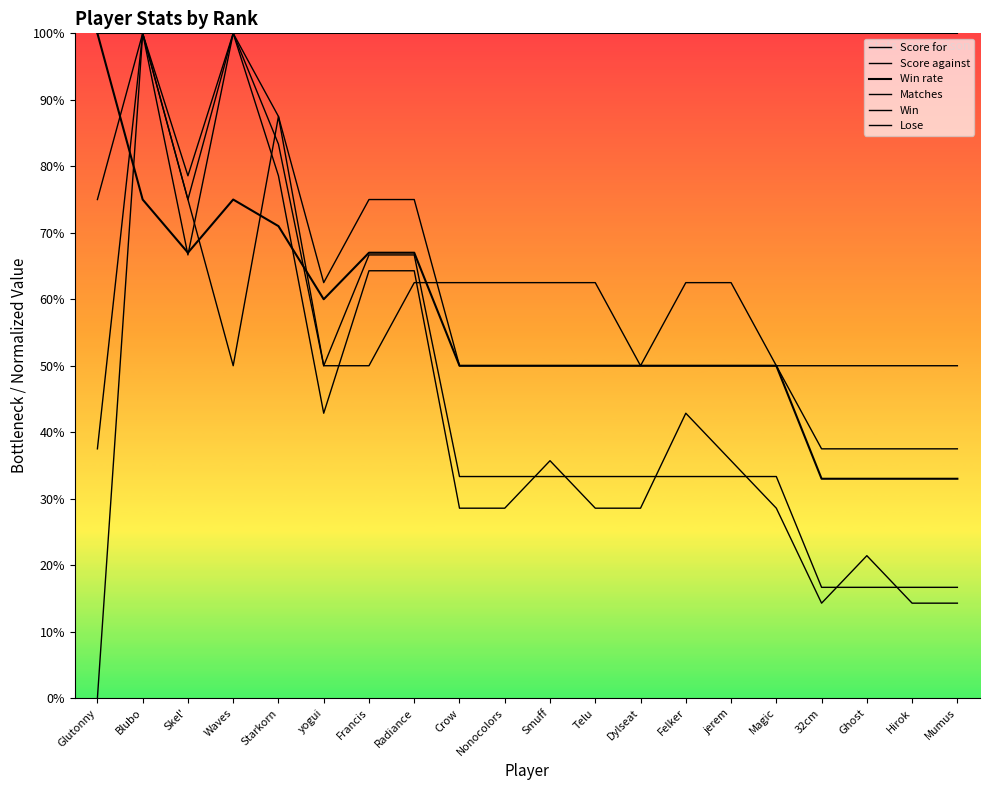

What is the difference between the maximum and minimum values in the Lose series?

100.0